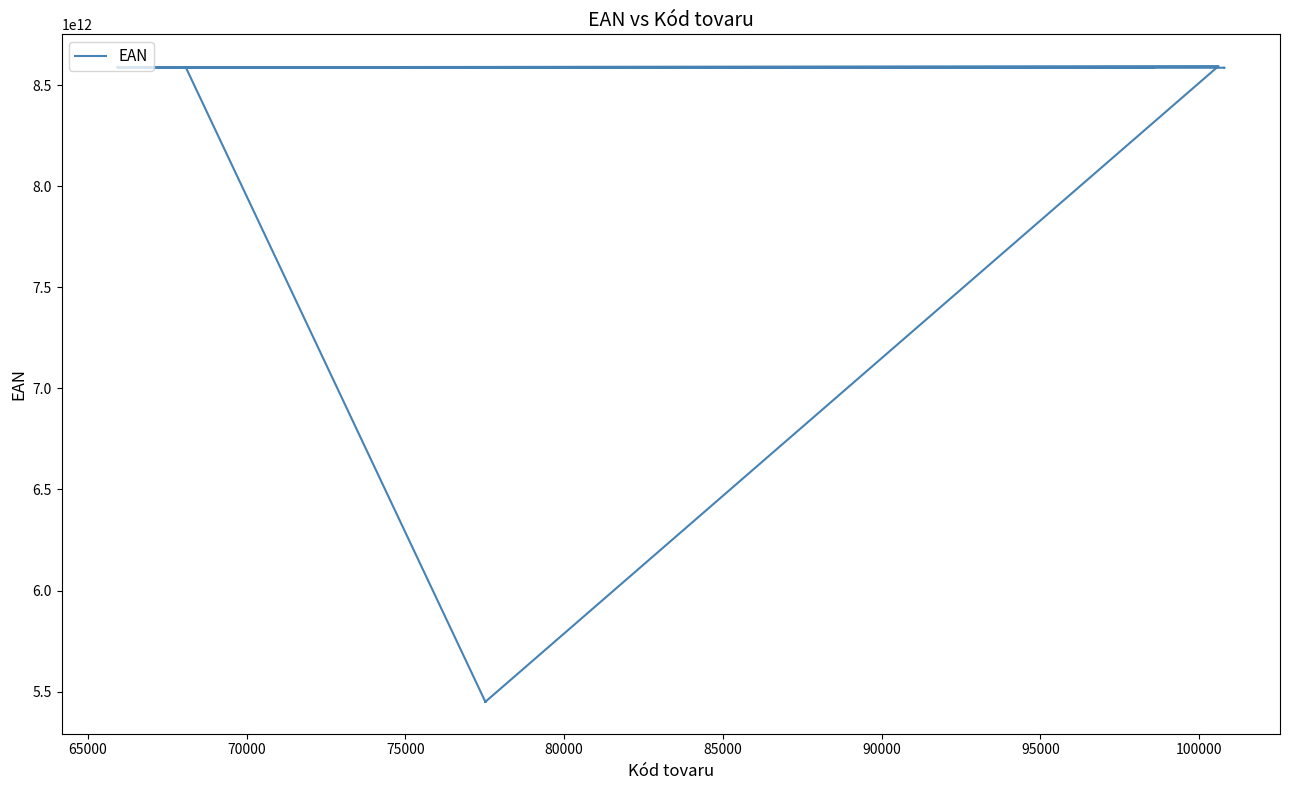

What is the average value?

7664418828323